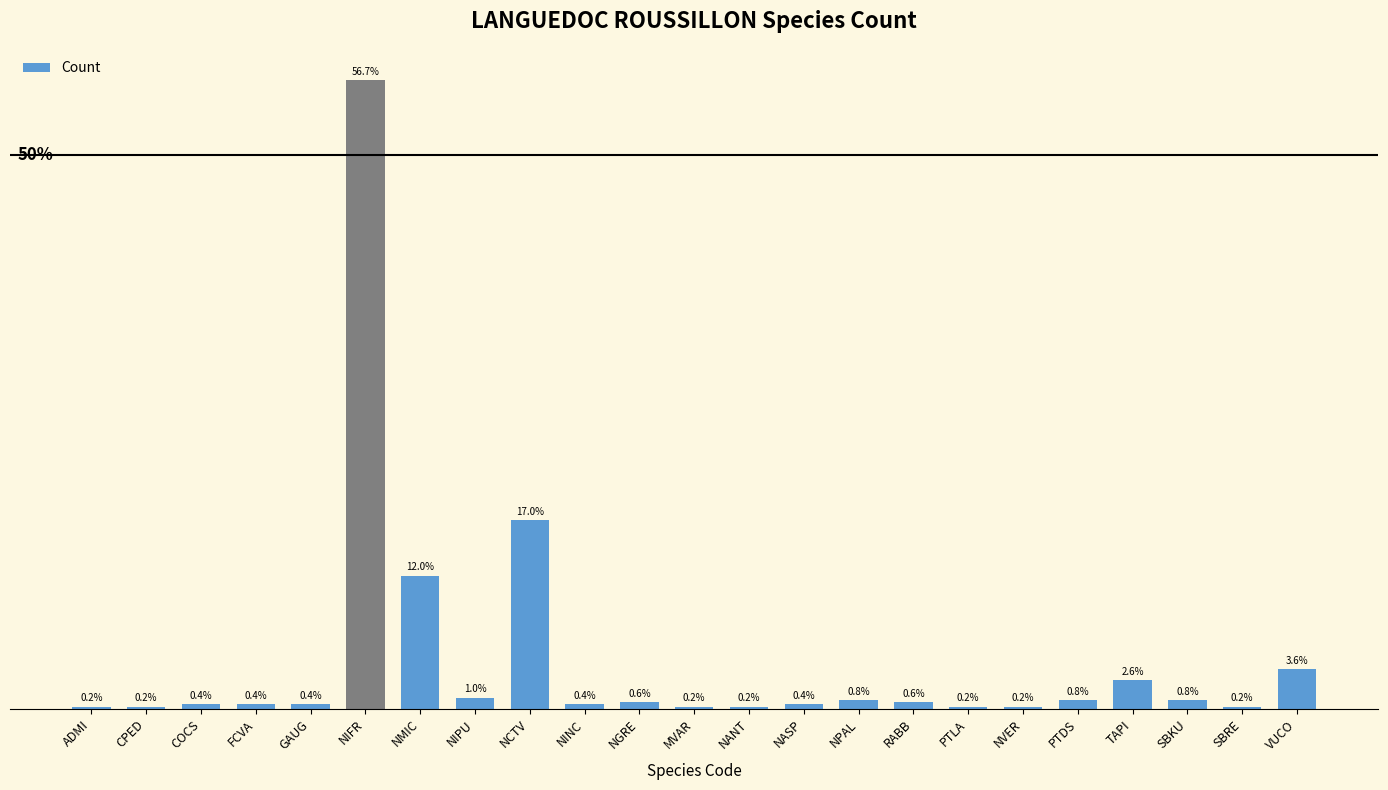

What is the label of the 20th bar from the left?

TAPI